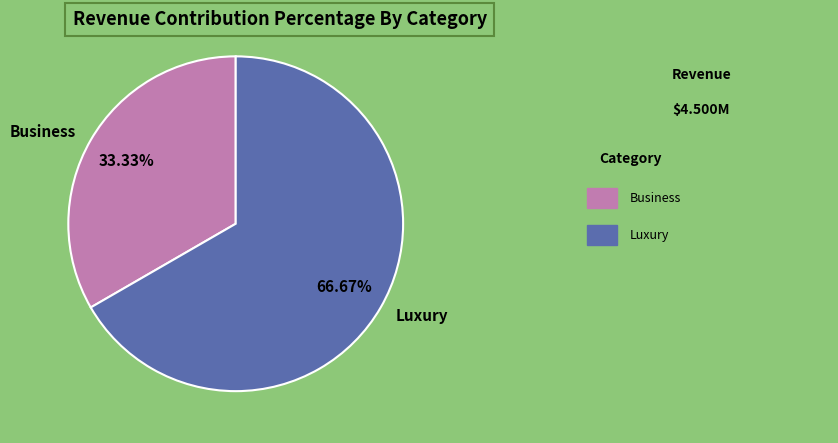

How many segments does this pie chart have?

2